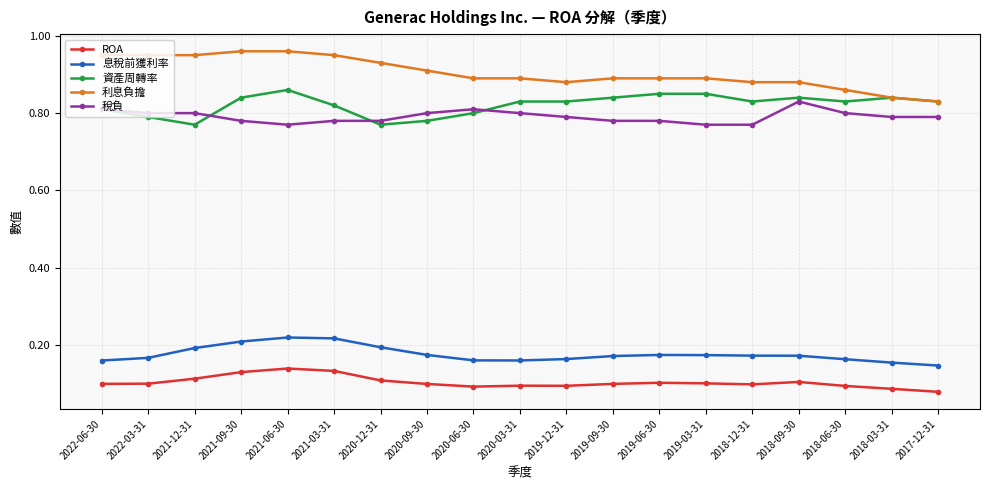

At which category does the chart reach its minimum across all series?

2017-12-31